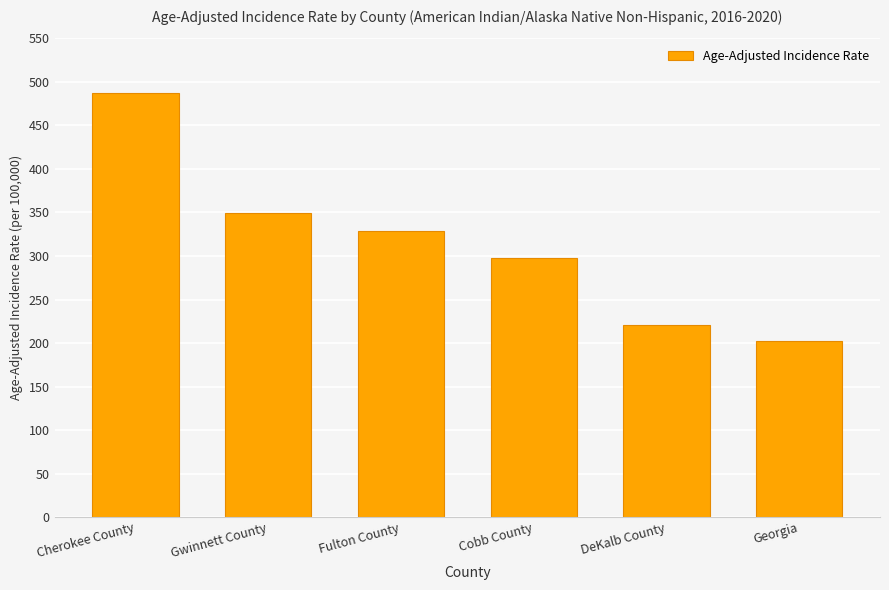

Is it true that the value at Gwinnett County is 349.2?

True